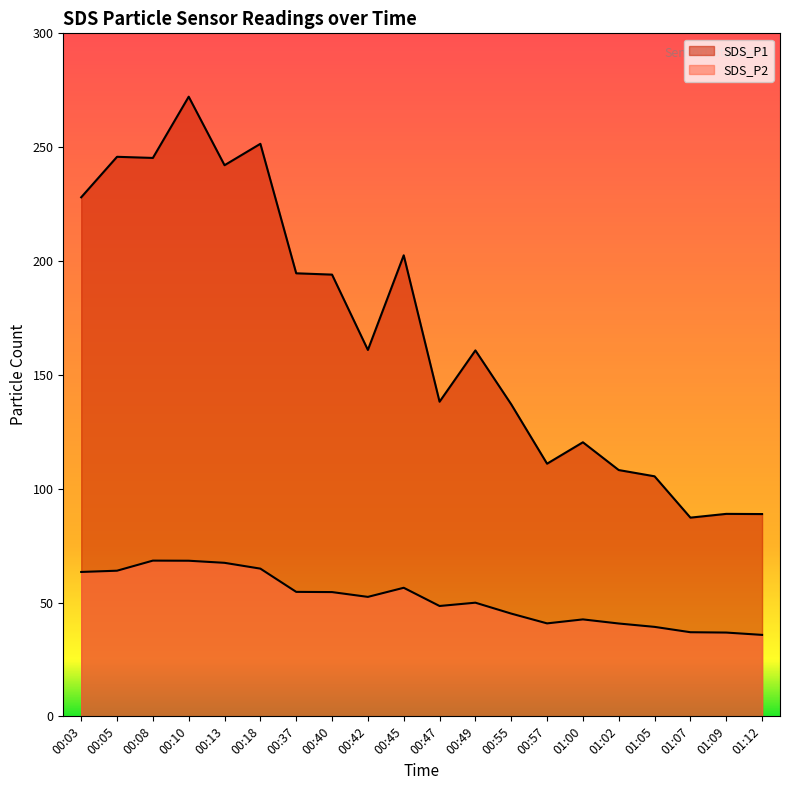

Between 00:49 and 01:09, which is larger?

00:49